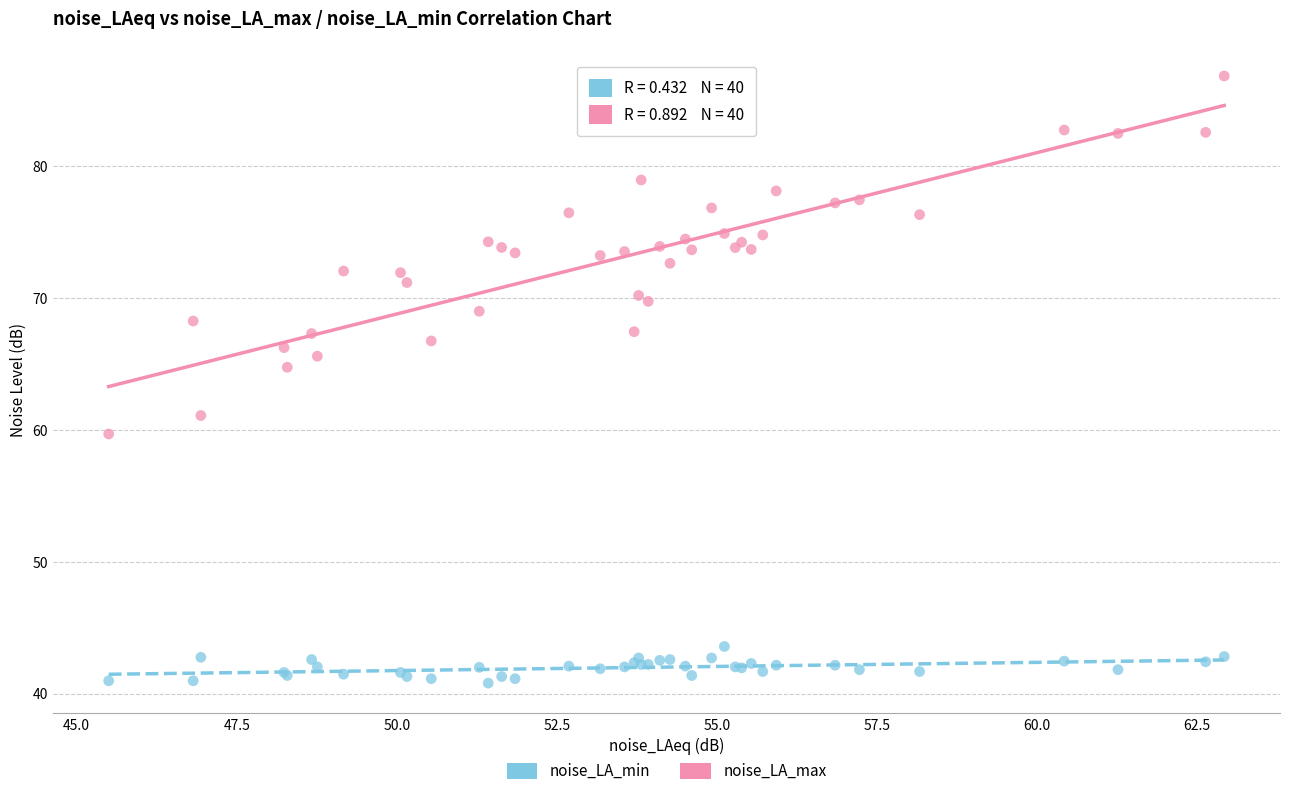

Which series contains the lowest Y value?

noise_LA_min